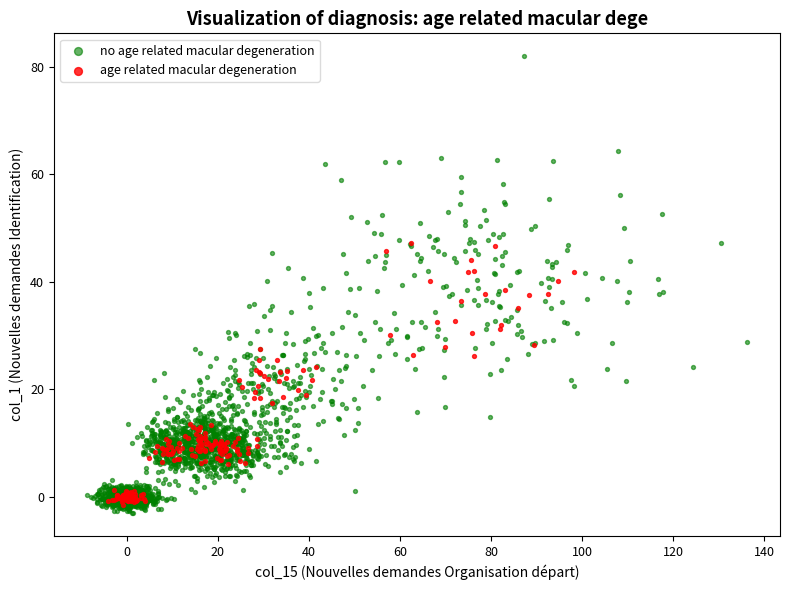

Which series reaches the maximum Y coordinate?

no age related macular degeneration